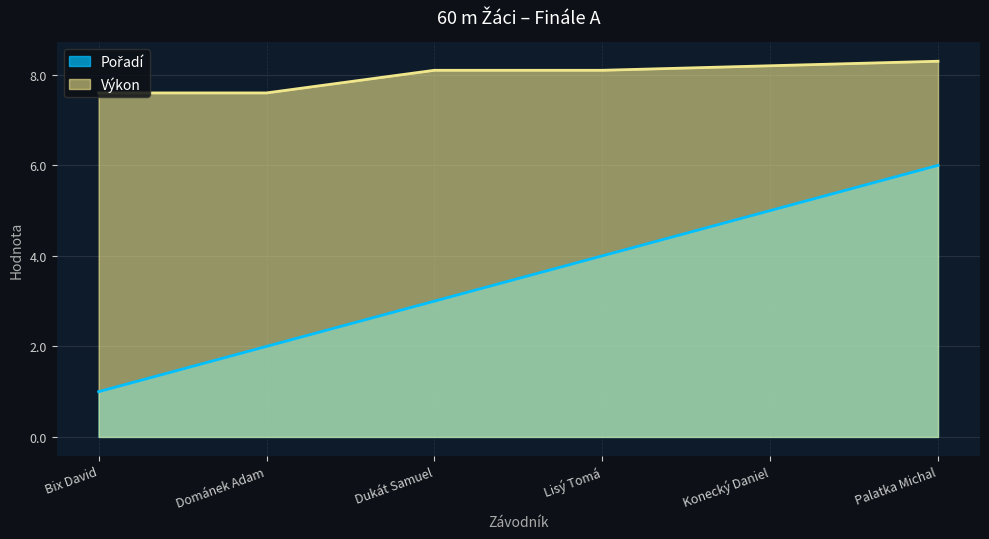

What is the approximate value of Výkon at Dománek Adam?

7.6